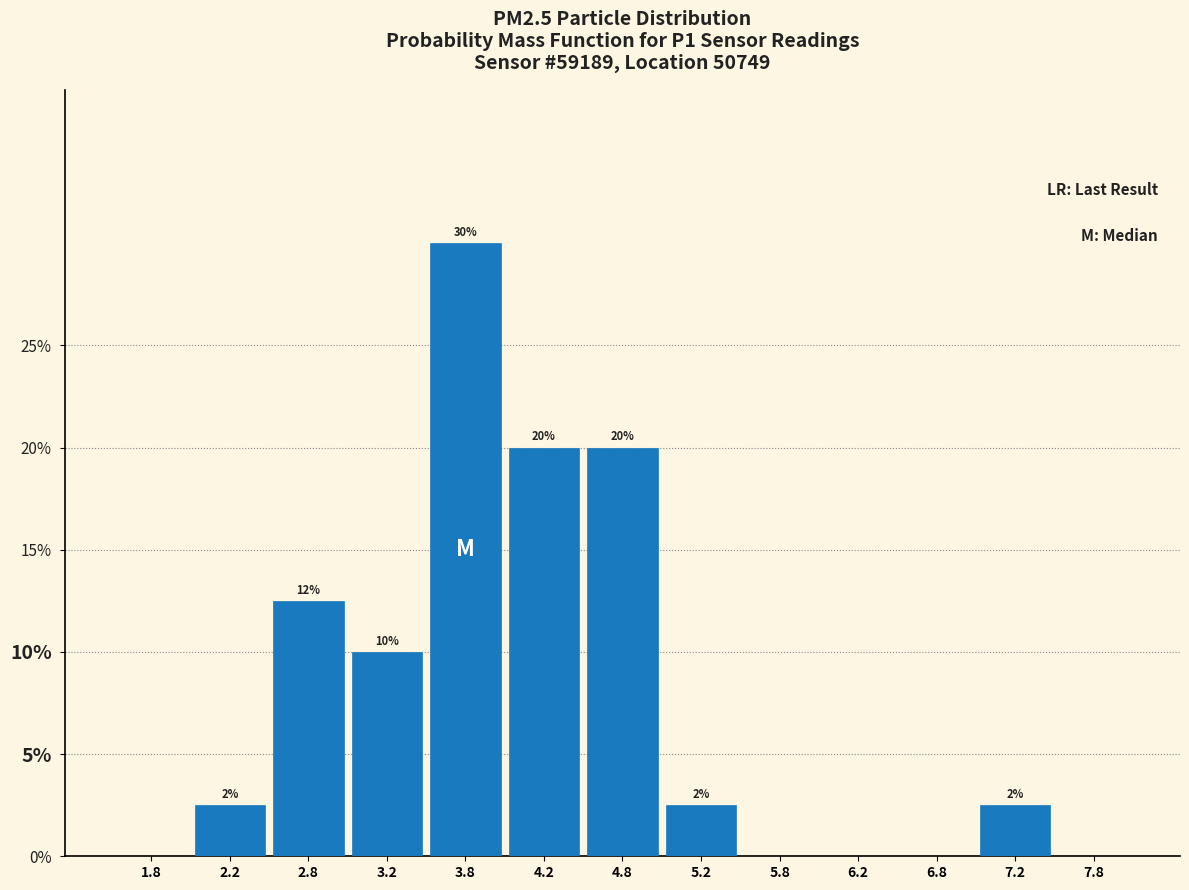

Which range on the x-axis has the tallest bar?

3.5 to 4.0